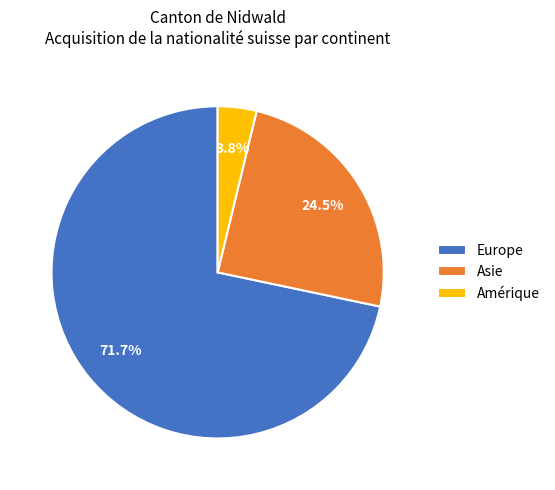

Rank the categories by value from highest to lowest.

Europe, Asie, Amérique